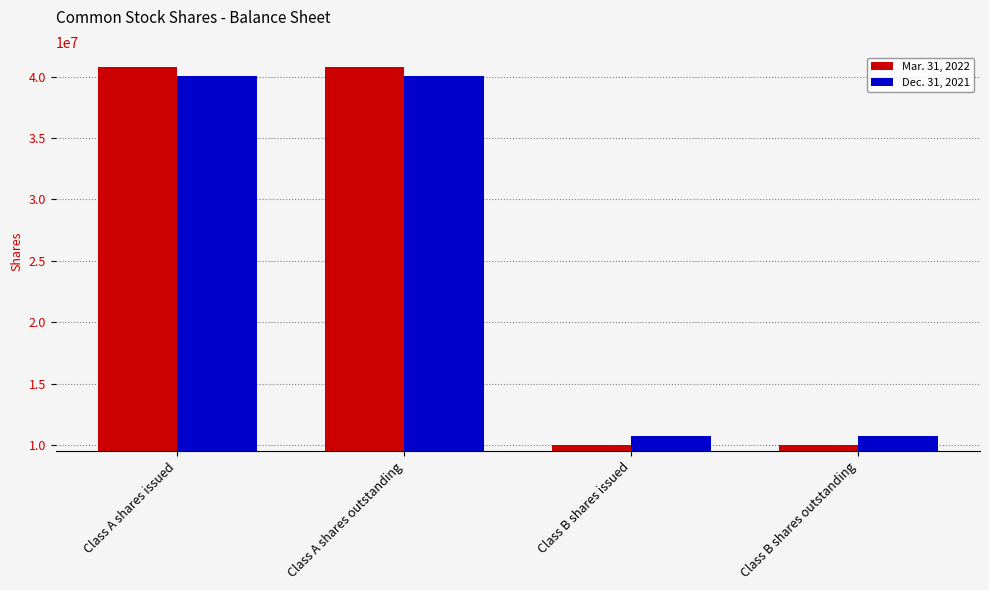

What is the lowest value of the Mar. 31, 2022 series?

10007000